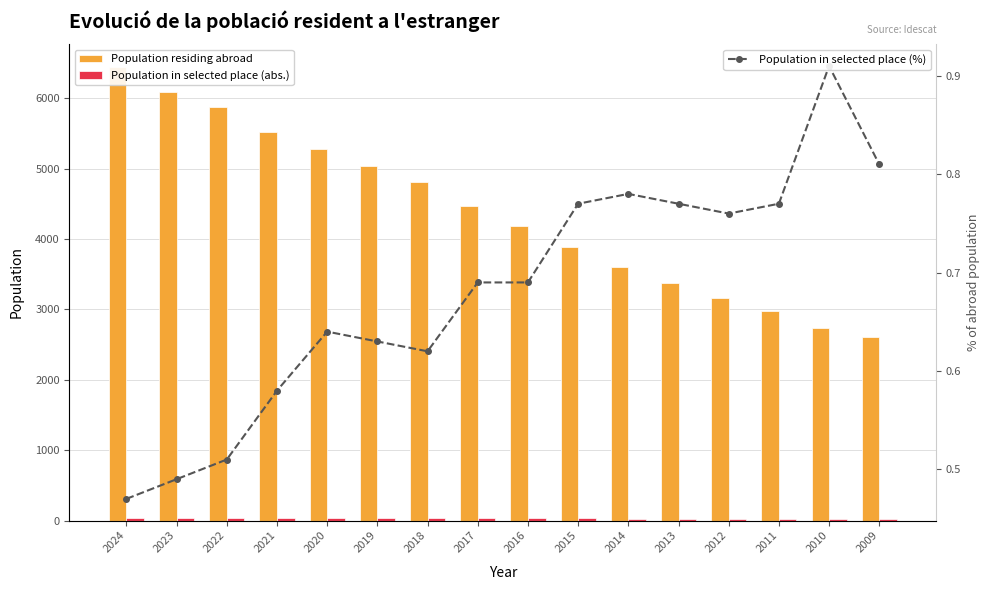

List the labels in order of Population in selected place (abs.) value, largest first.

2020, 2021, 2019, 2017, 2024, 2023, 2022, 2018, 2015, 2016, 2014, 2013, 2010, 2012, 2011, 2009